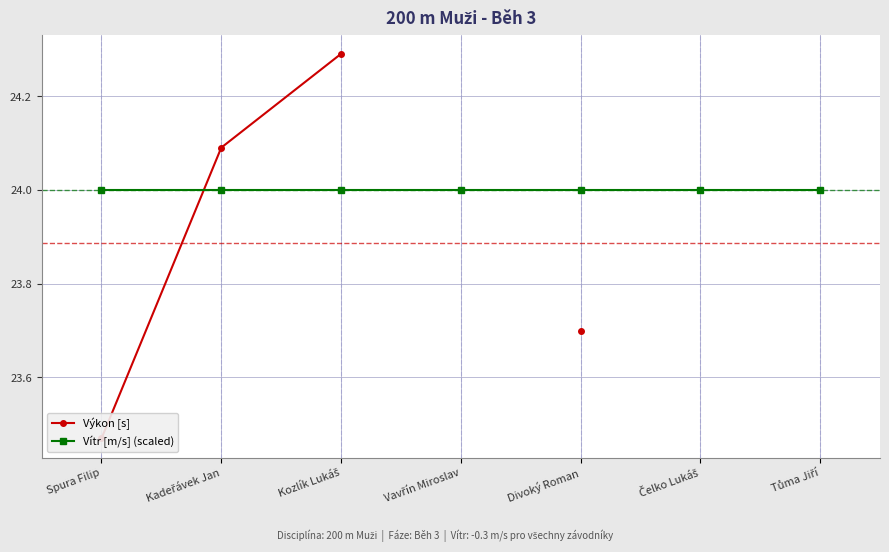

At which category is the sum across all series the highest?

Kozlík Lukáš